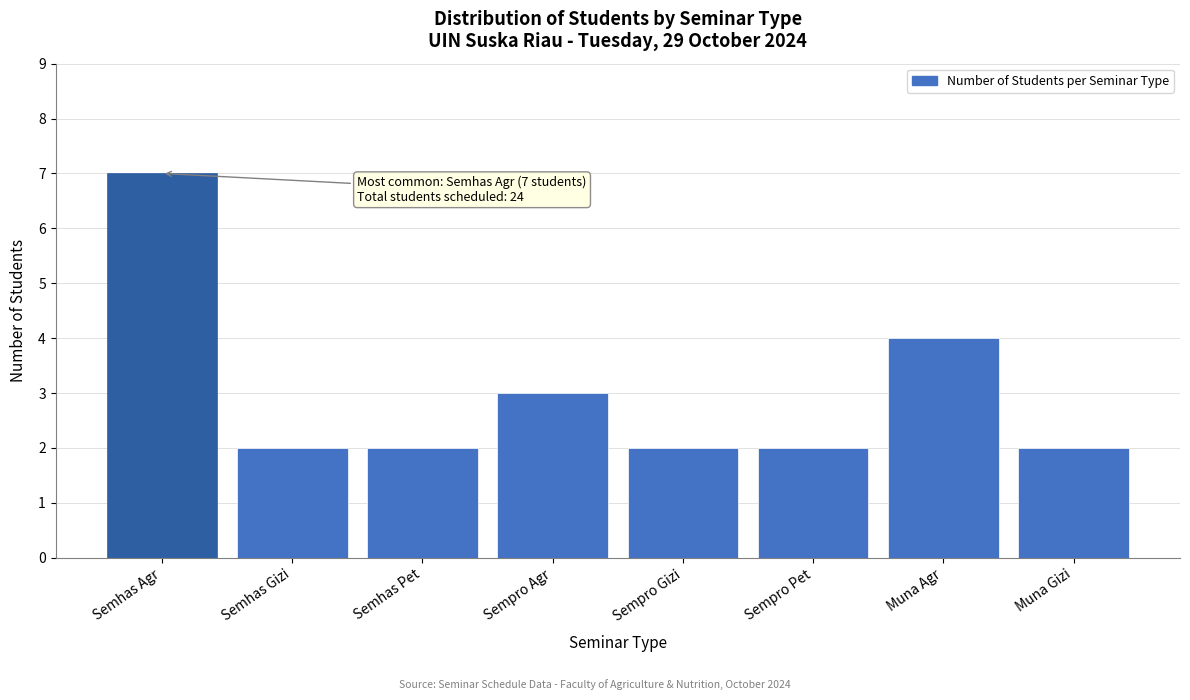

Reading left to right, what are all the values shown in this chart?

7	2	2	3	2	2	4	2